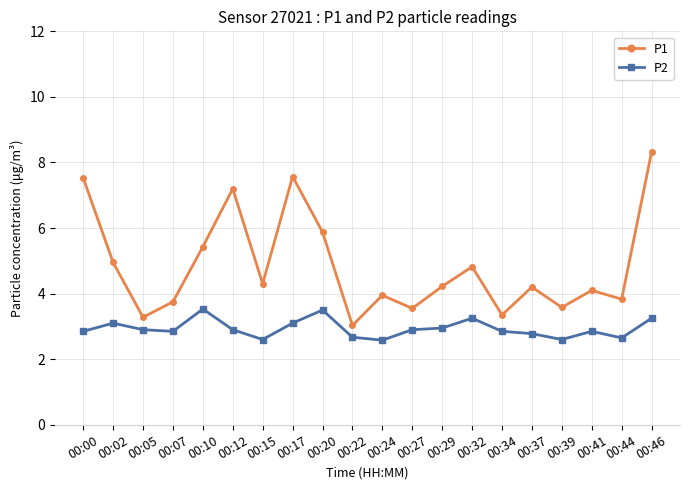

How many interior local peaks does the P1 series have?

6